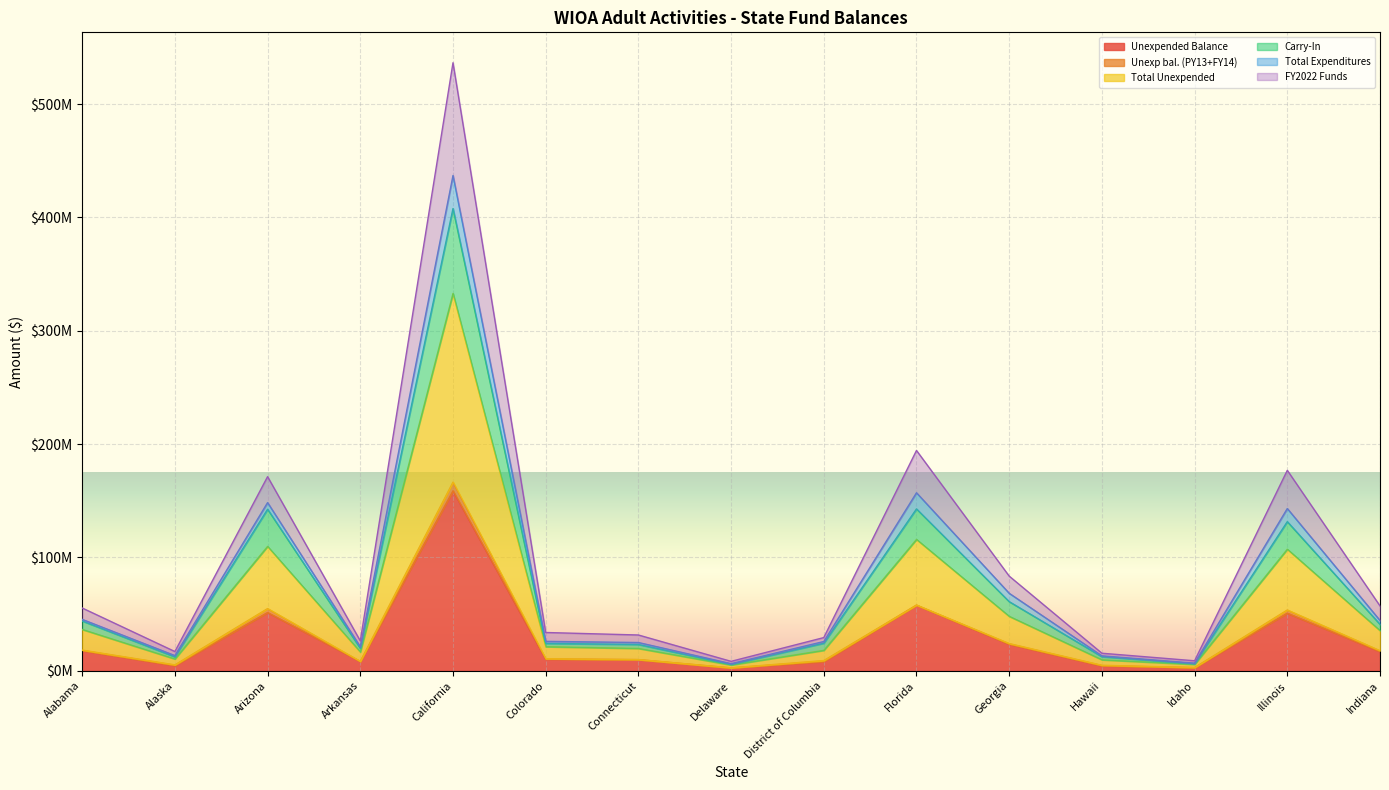

Is the value of Carry-In at Arkansas greater than the value of Unexpended Balance at Florida?

No